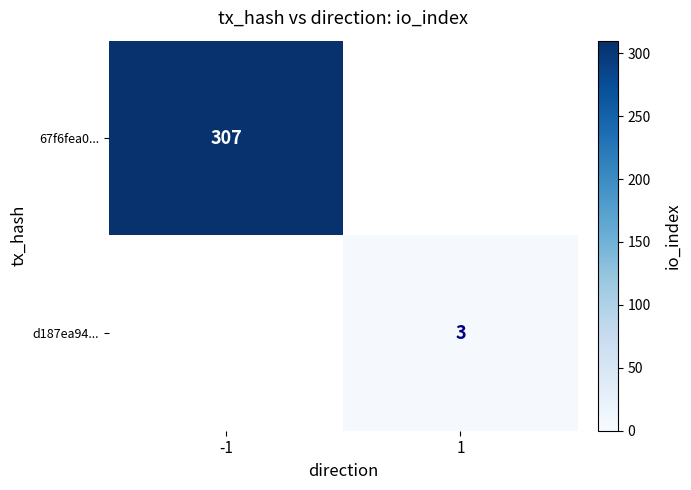

Is it true that 67f6fea0... equals 307 at -1?

True